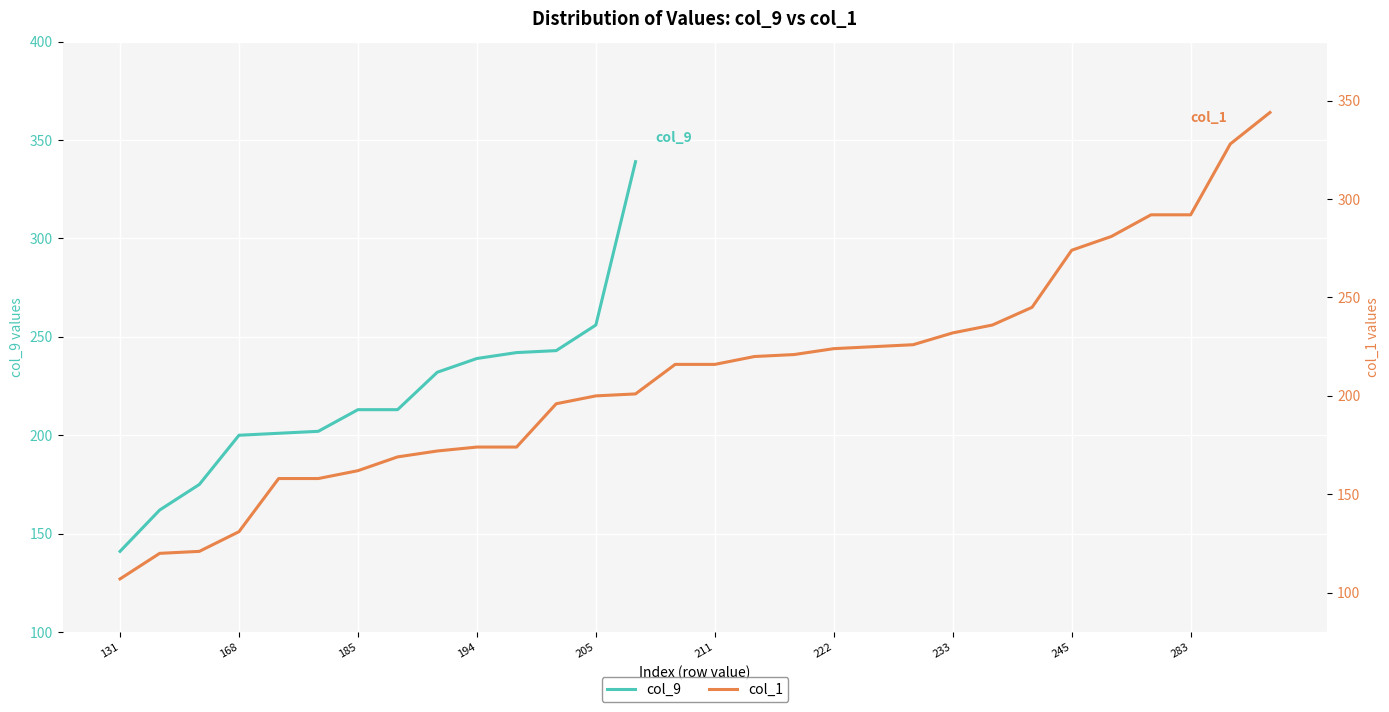

Where is col_1 nearest to the value 225?

19